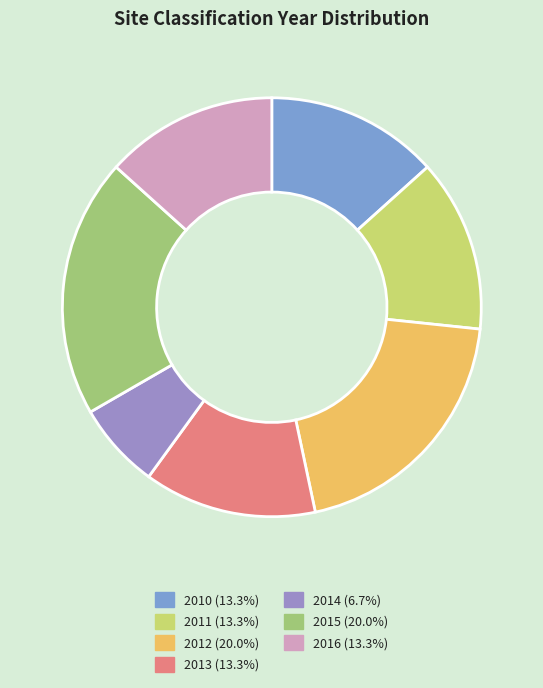

Is the sum of 2011 and 2015 greater than half?

No